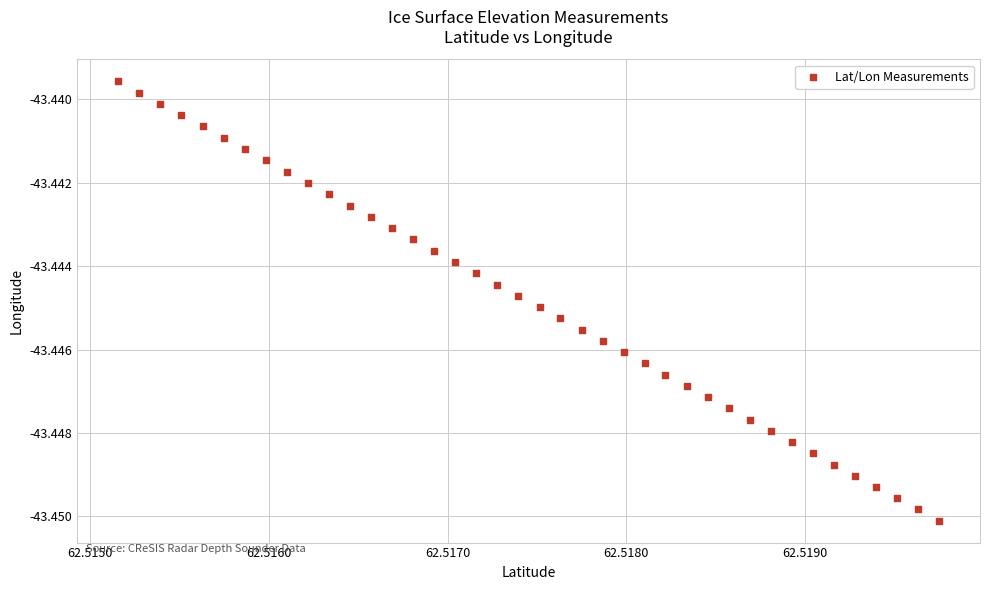

How many data points are displayed?

40